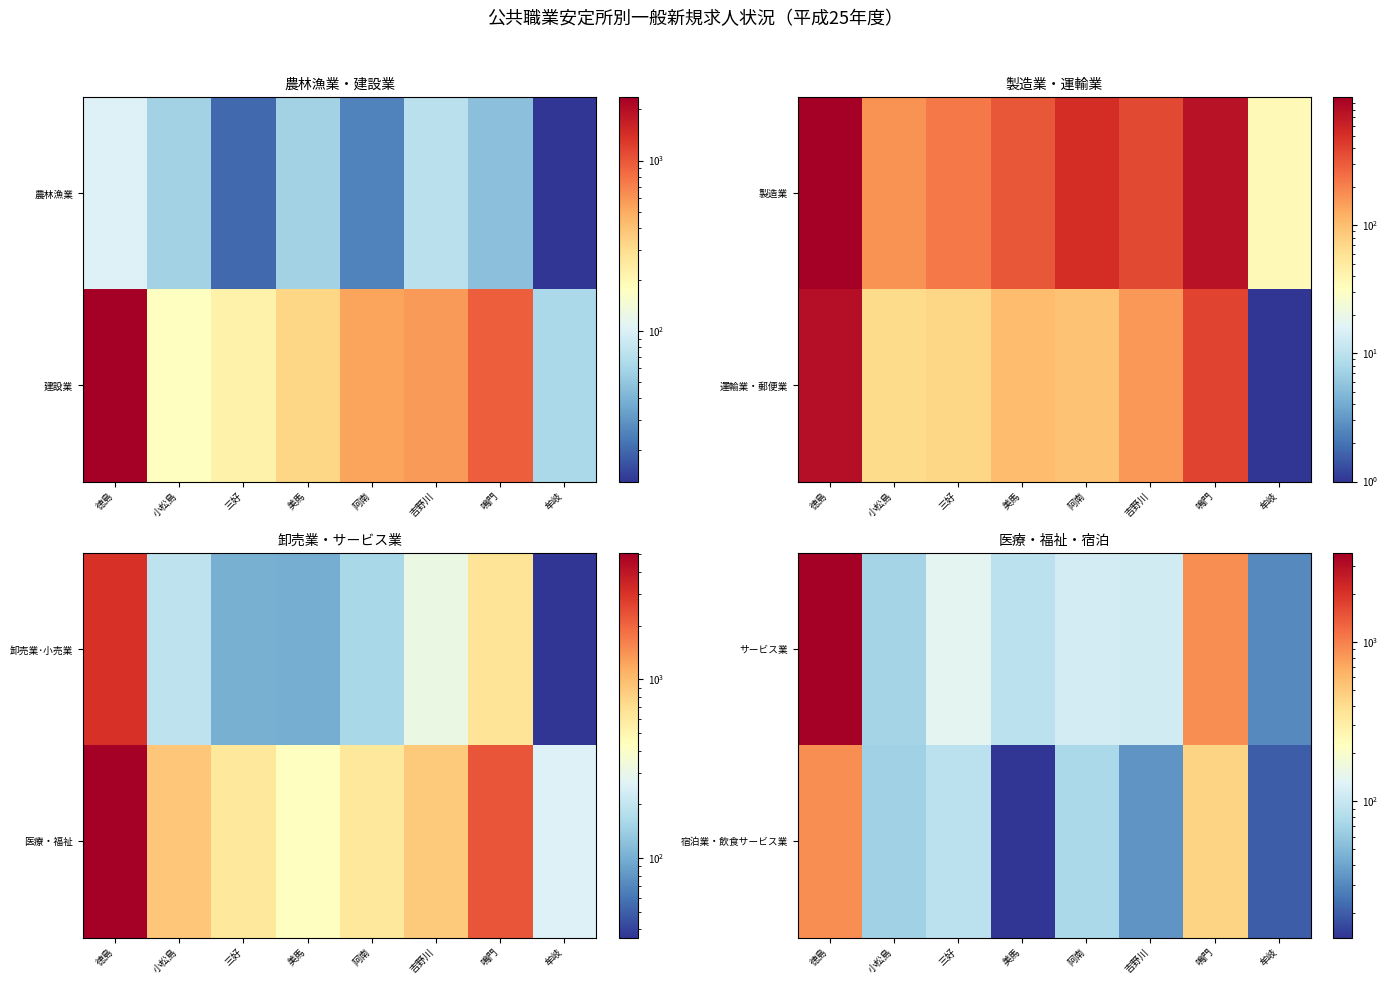

List the labels in order of サービス業 value, smallest first.

牟岐, 小松島, 美馬, 吉野川, 阿南, 三好, 鳴門, 徳島